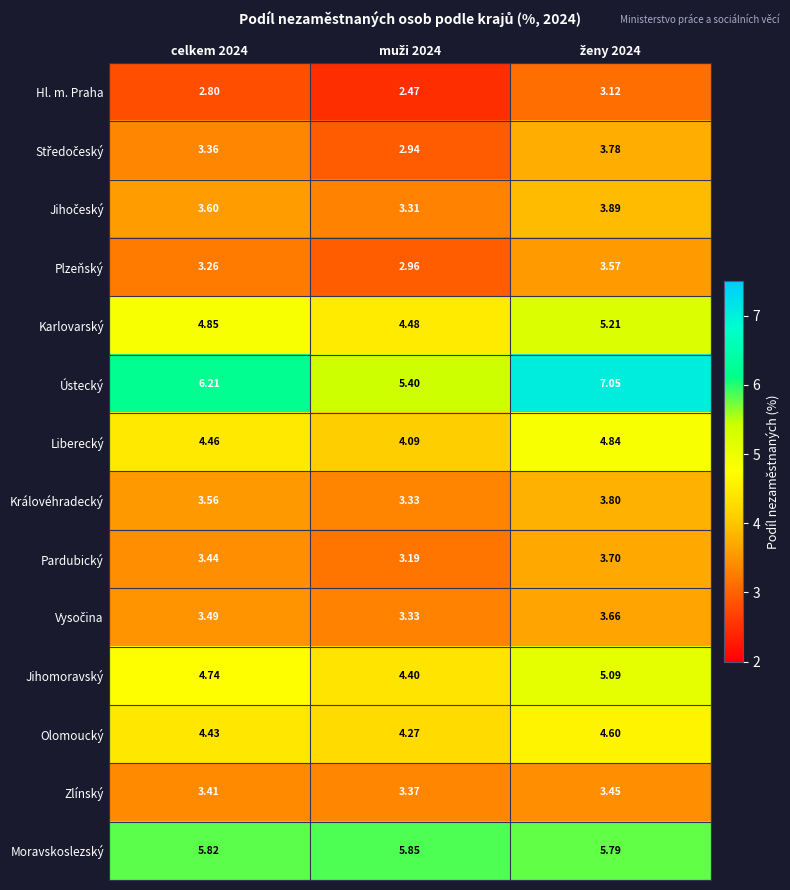

Which series has the largest total across all categories?

Ústecký